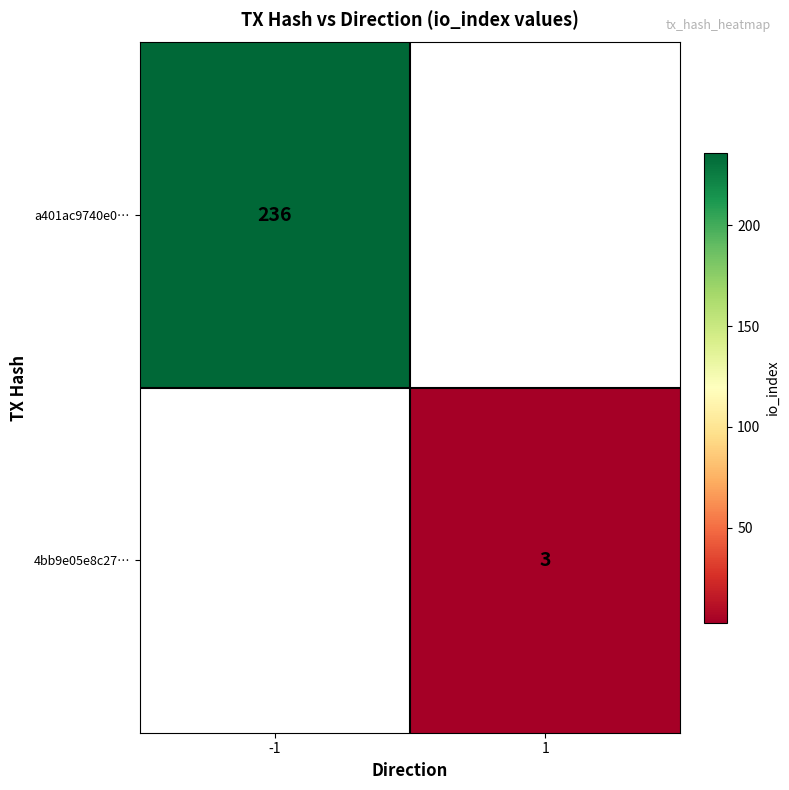

True or false: a401ac9740e0… has a value of 236 at -1.

True